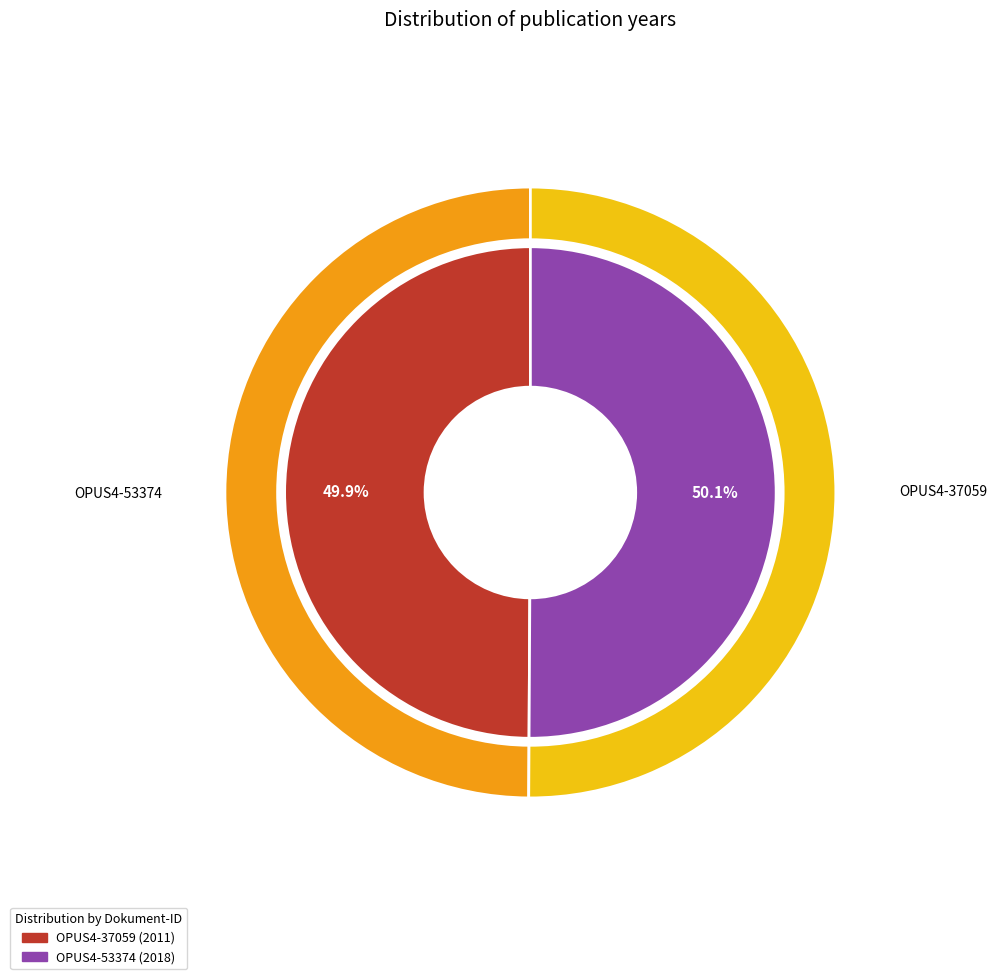

Is OPUS4-37059 the majority of the pie?

No